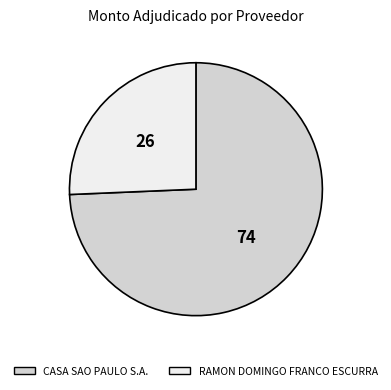

Count the number of slices in the pie.

2